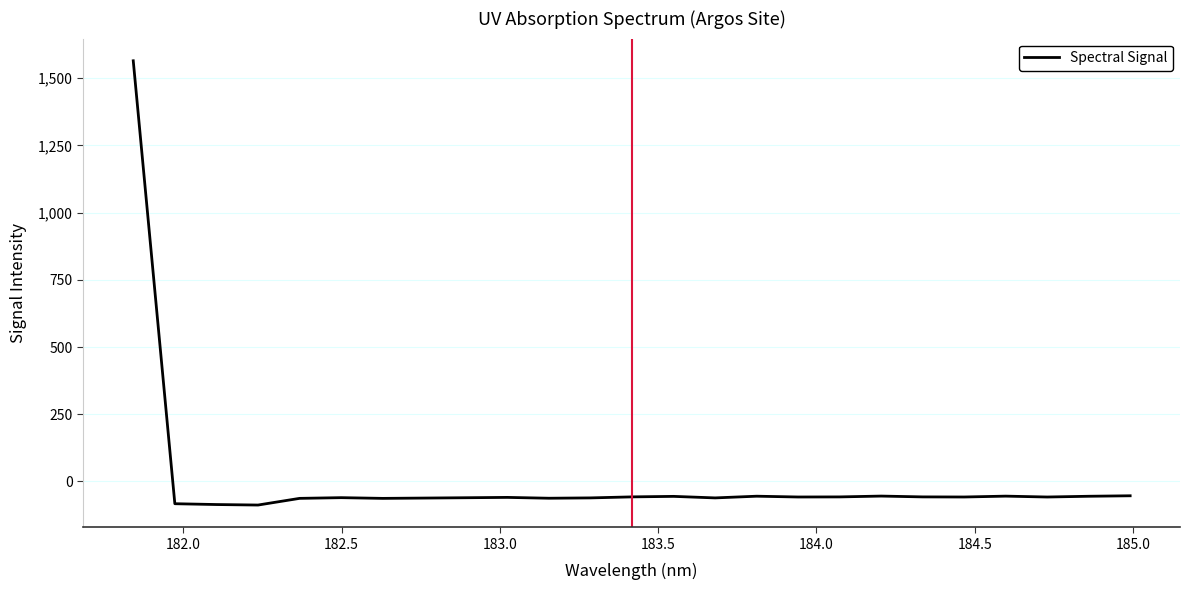

What is the maximum value shown in the chart?

1565.0